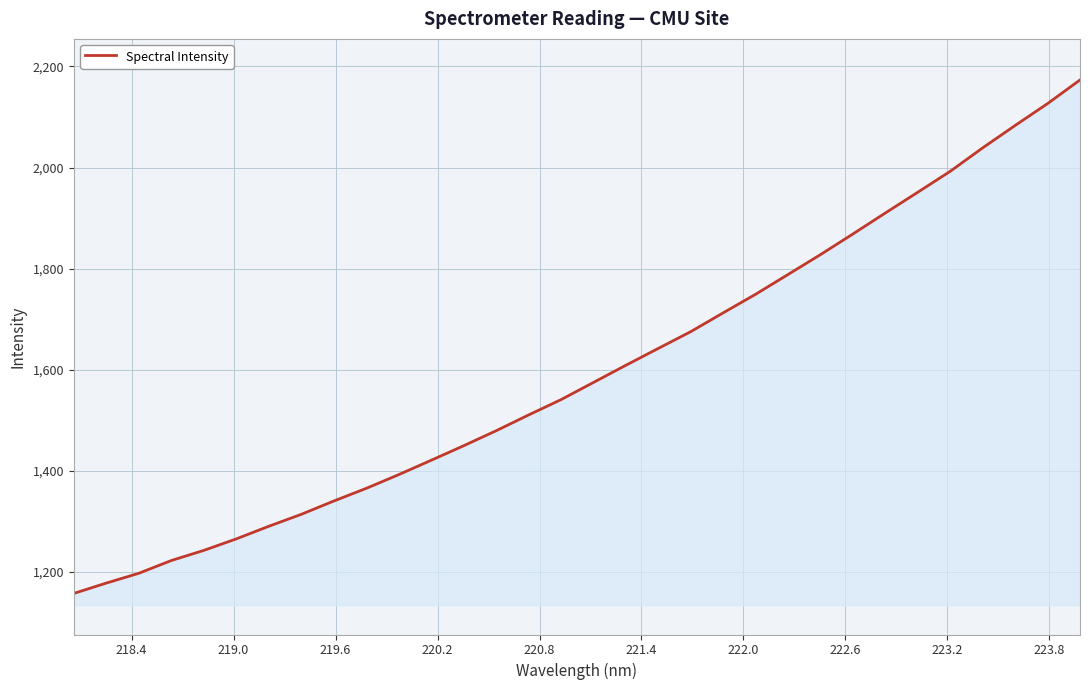

What is the greatest value displayed?

2173.2